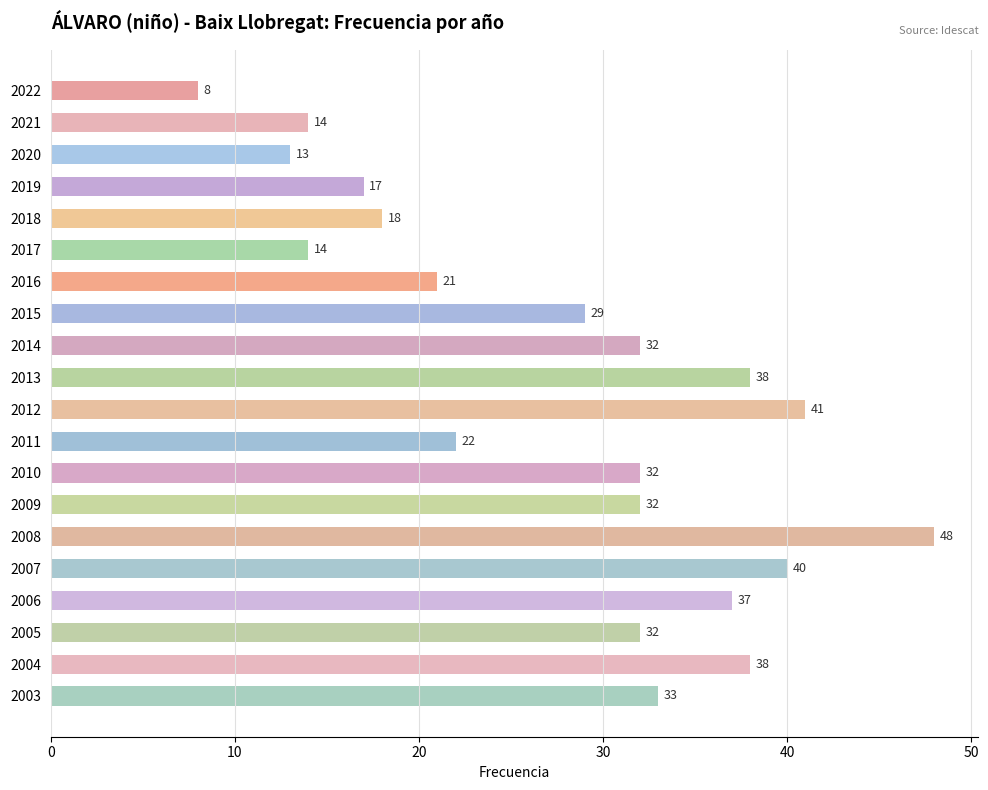

Count the number of categories in the chart.

20